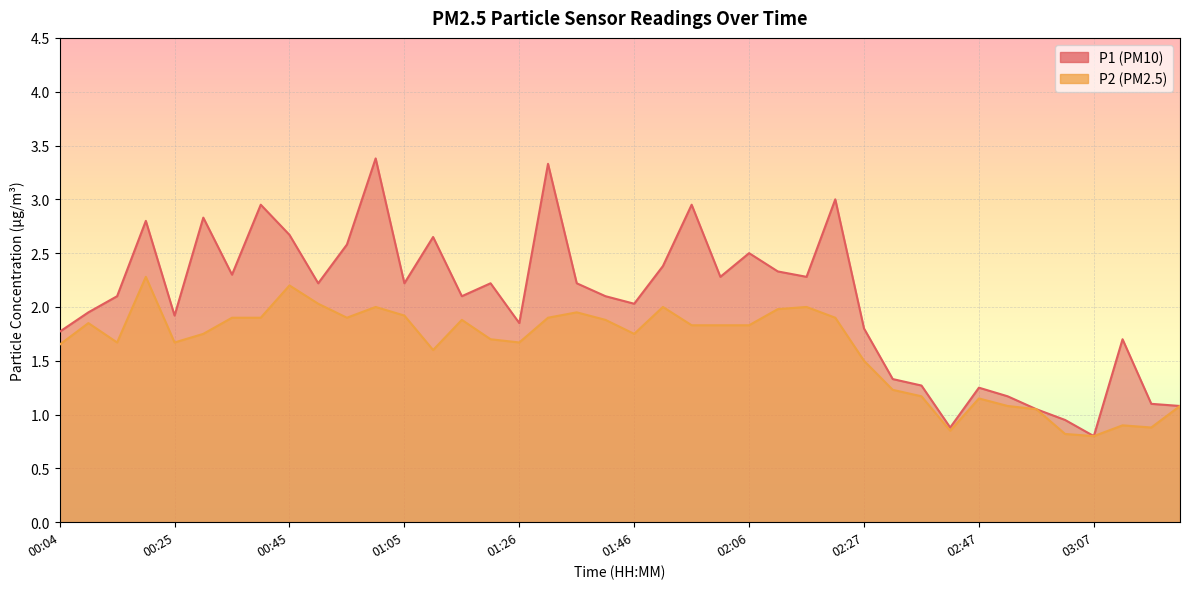

At which category does P2 reach its first local valley?

00:14